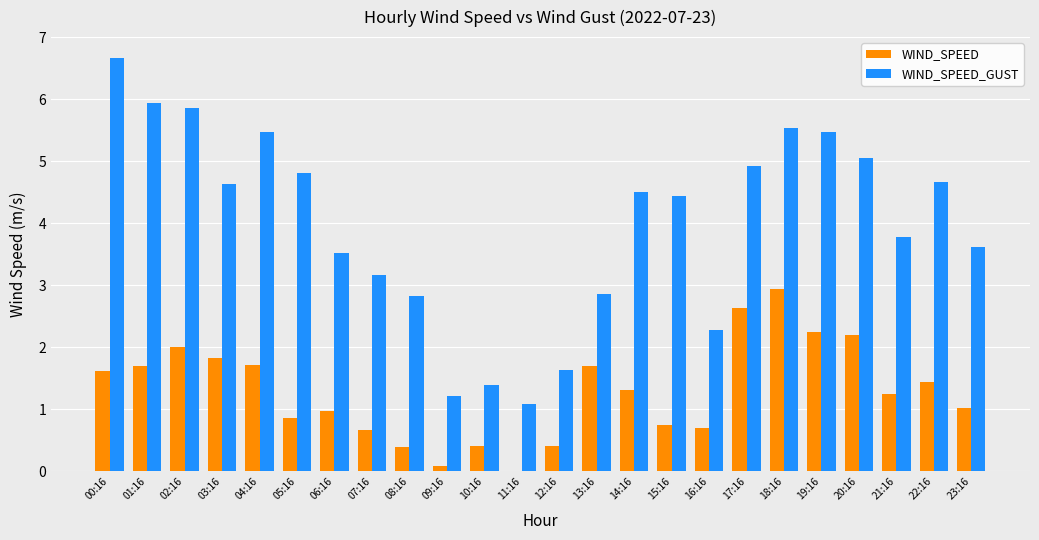

Which series has the largest range (max minus min)?

WIND_SPEED_GUST